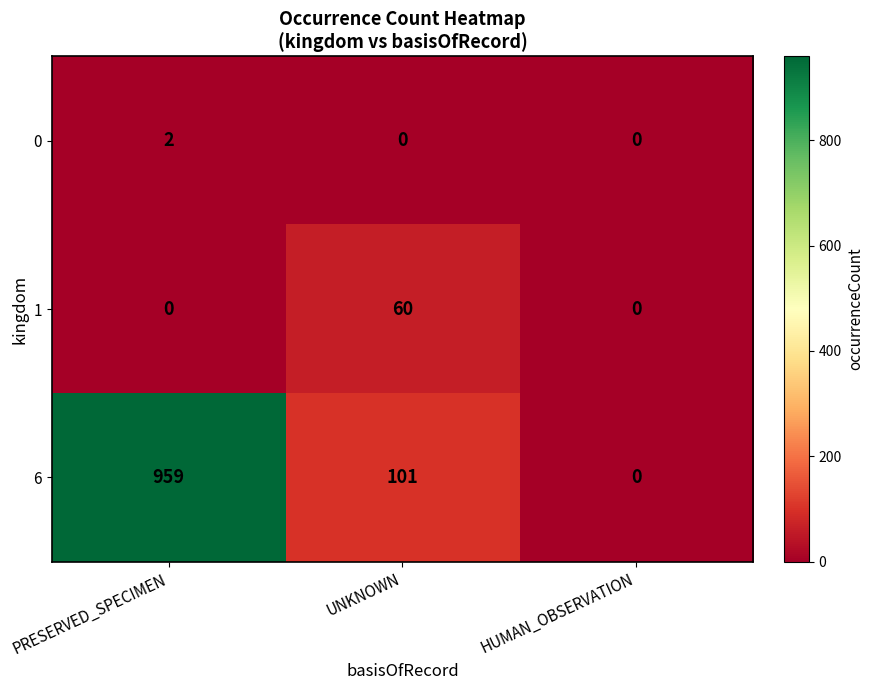

How many distinct data groups are displayed?

3